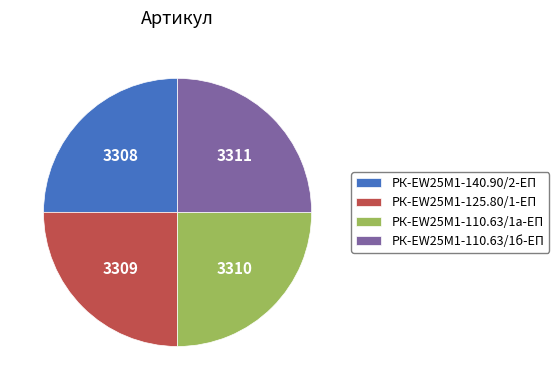

Does РК-EW25M1-140.90/2-ЕП represent more than half of the total?

No